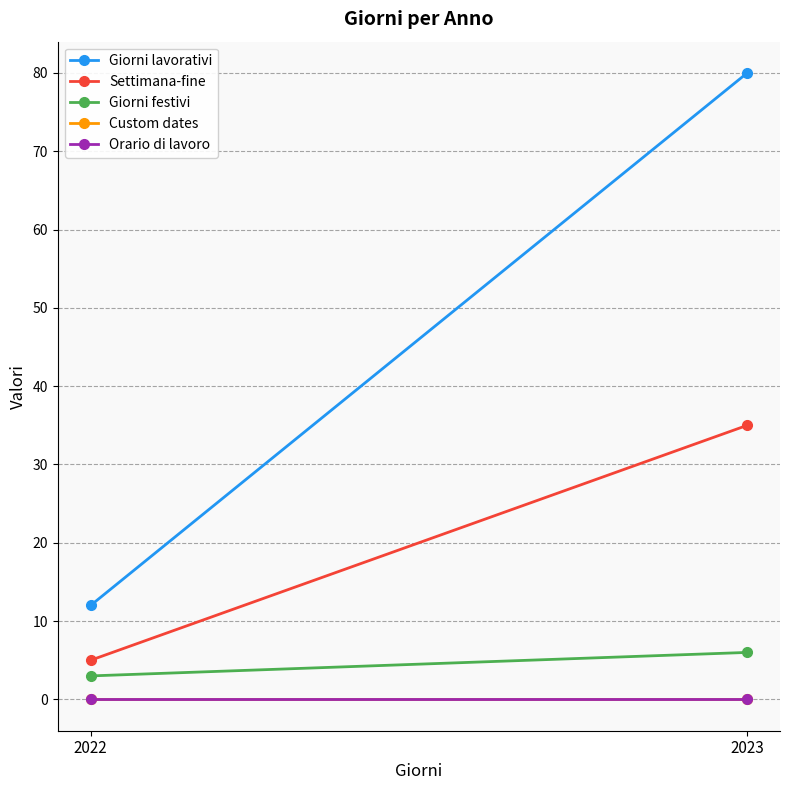

At which label is Giorni festivi closest to 4?

2022